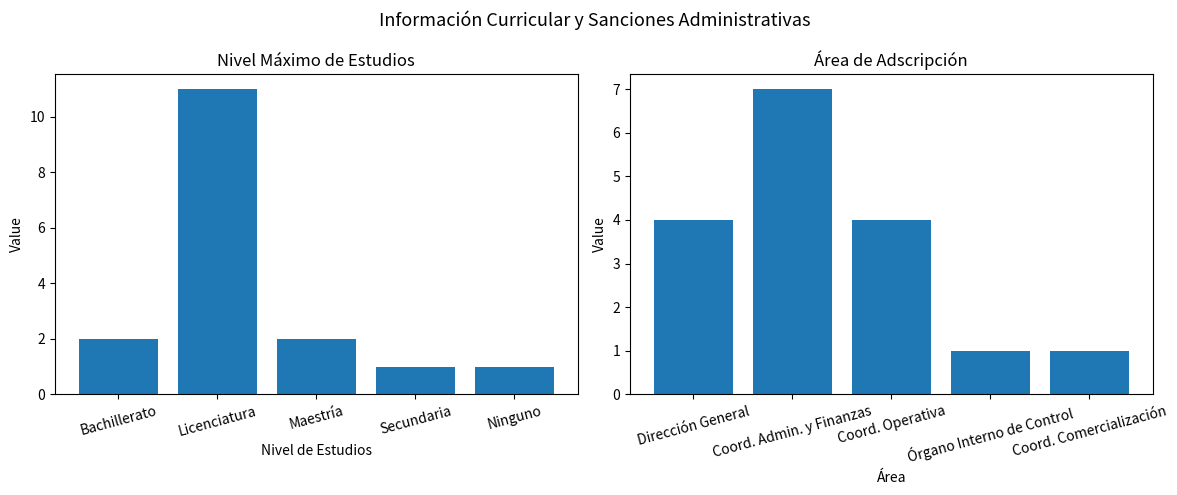

Is it true that Área de Adscripción equals 1 at Coord. Comercialización?

True